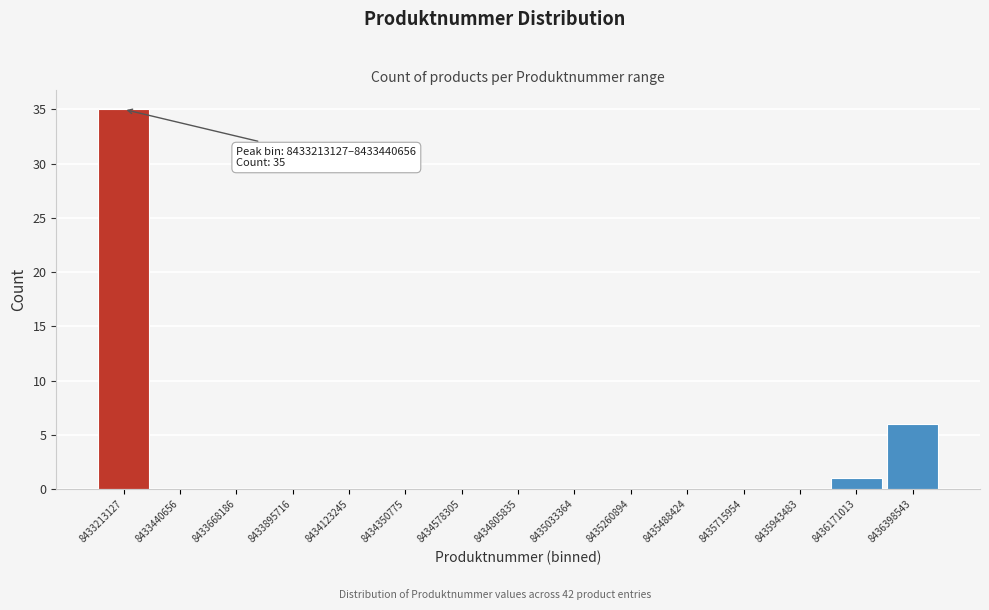

Reading left to right, what are all the values shown in this chart?

8433213127=35	8433440656=0	8433668186=0	8433895716=0	8434123245=0	8434350775=0	8434578305=0	8434805835=0	8435033364=0	8435260894=0	8435488424=0	8435715954=0	8435943483=0	8436171013=1	8436398543=6